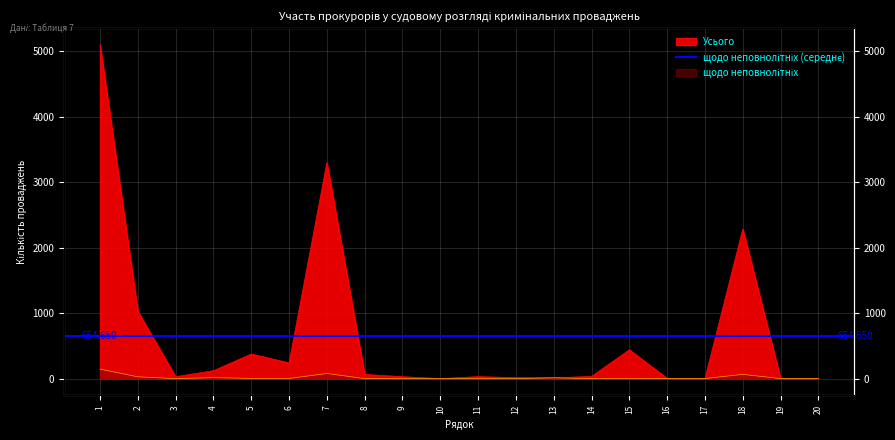

What is the difference between the maximum and second lowest values in the щодо неповнолітніх series?

145